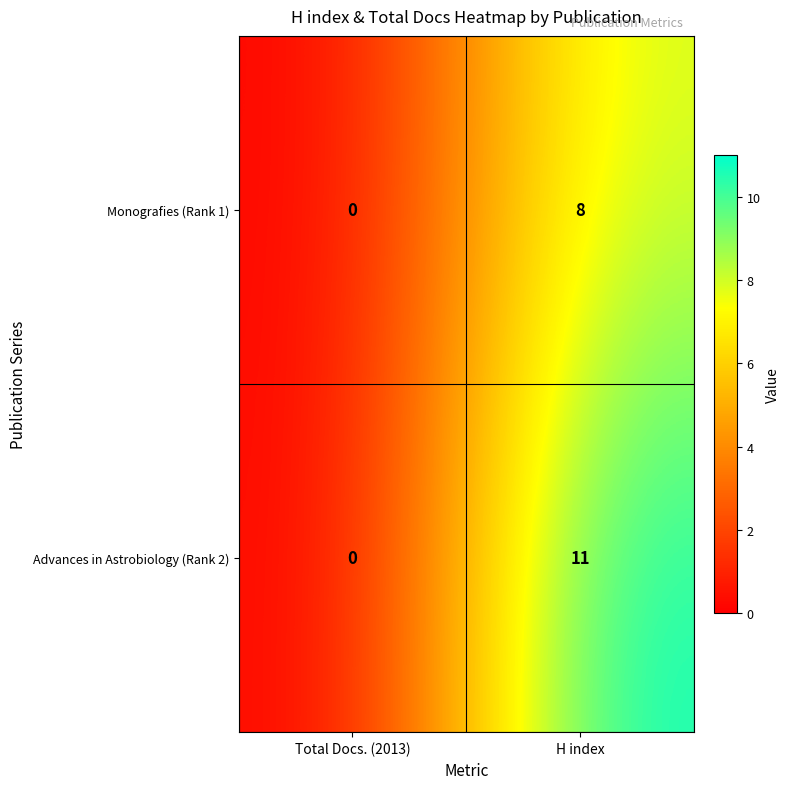

At how many categories does at least one series exceed 2?

1